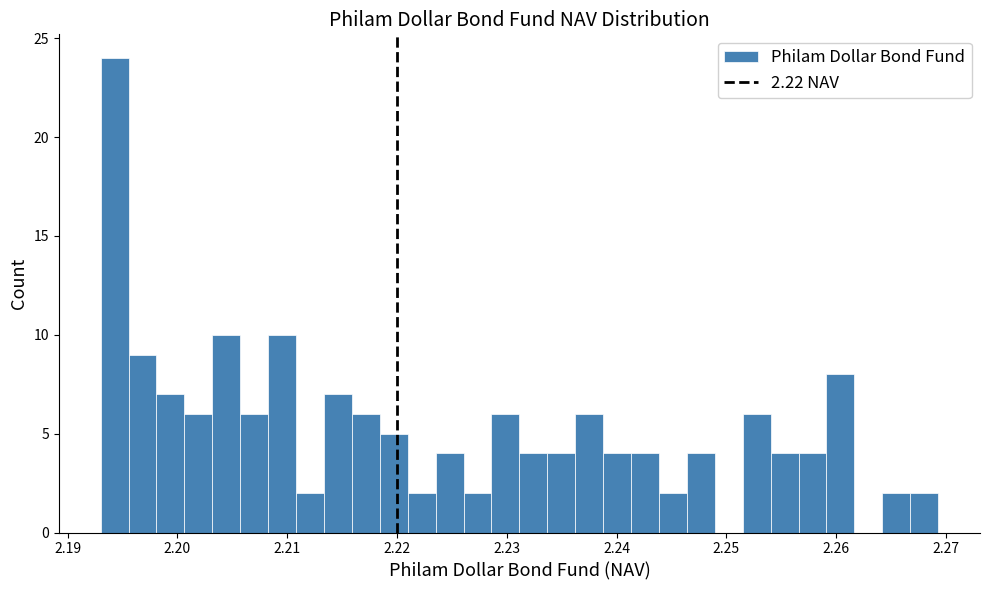

Around what value on the x-axis is the tallest bar? Give the approximate position of its centre, as read against the axis.

2.194